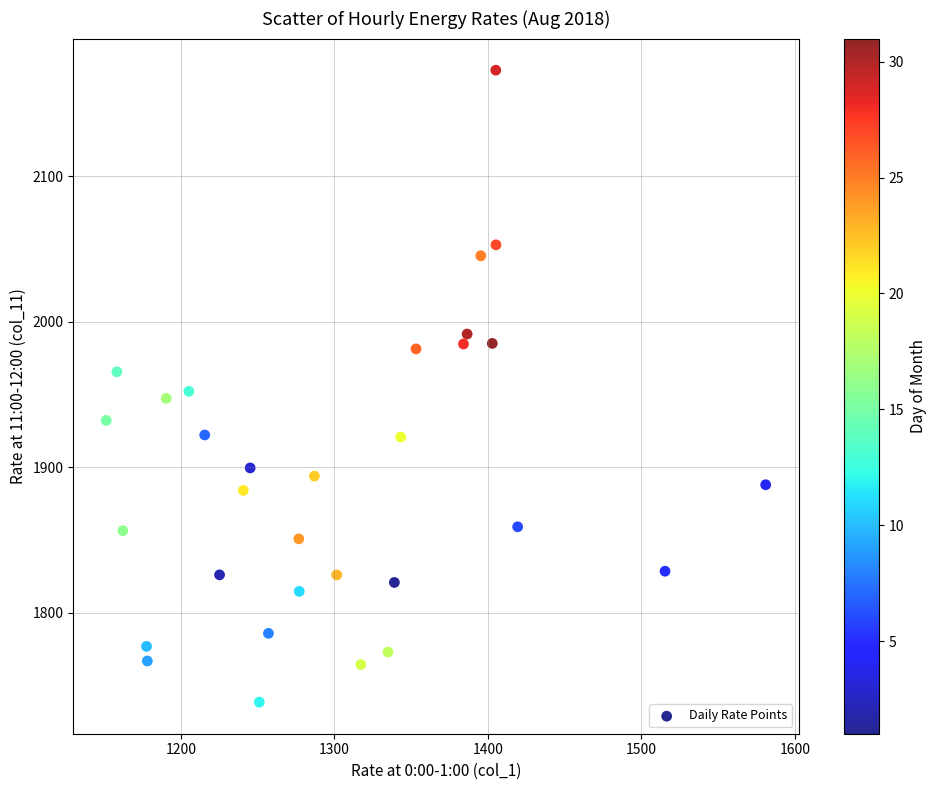

What is the range of X values (max minus min)?

429.7